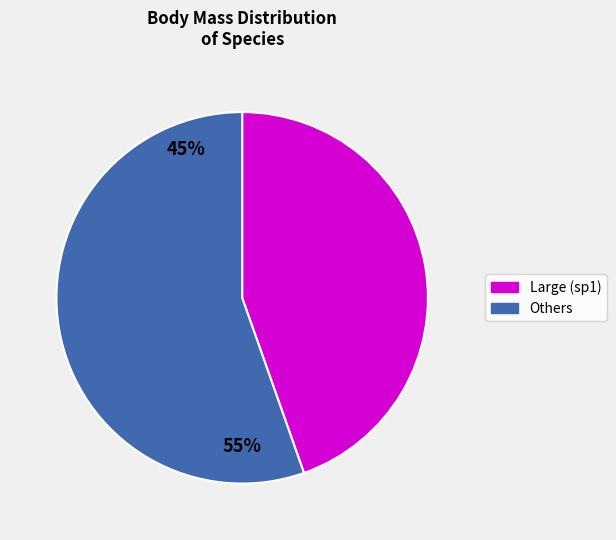

Is there any slice that represents more than half of the pie?

Yes